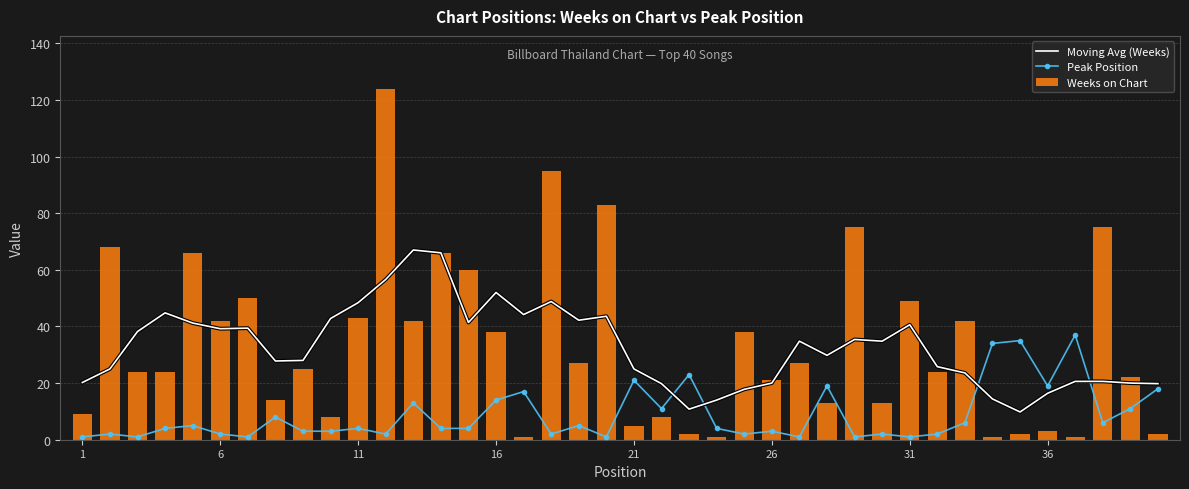

Does the chart contain stacked bars?

No